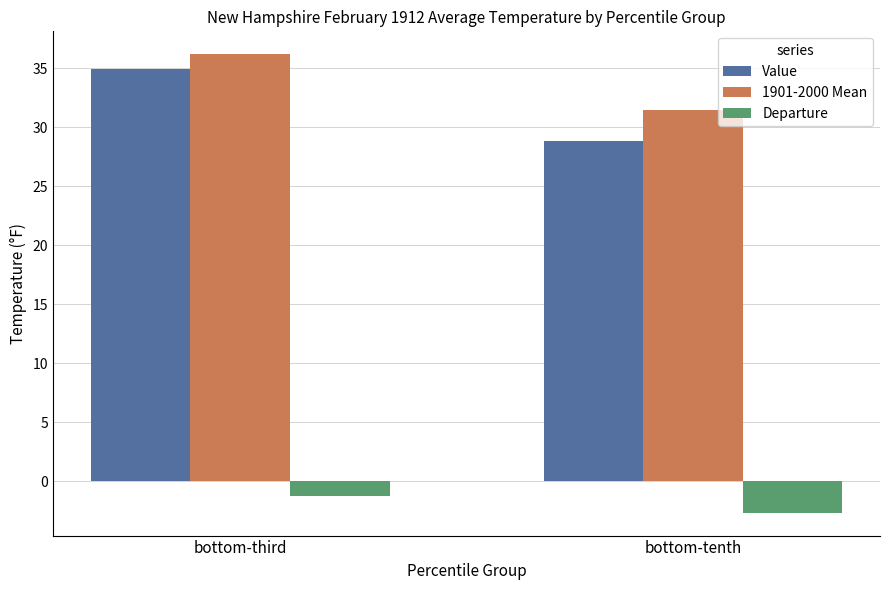

Reading left to right, what are all the values shown in this chart?

Value: bottom-third=35.0	bottom-tenth=28.8
1901-2000 Mean: bottom-third=36.2	bottom-tenth=31.5
Departure: bottom-third=-1.2	bottom-tenth=-2.6